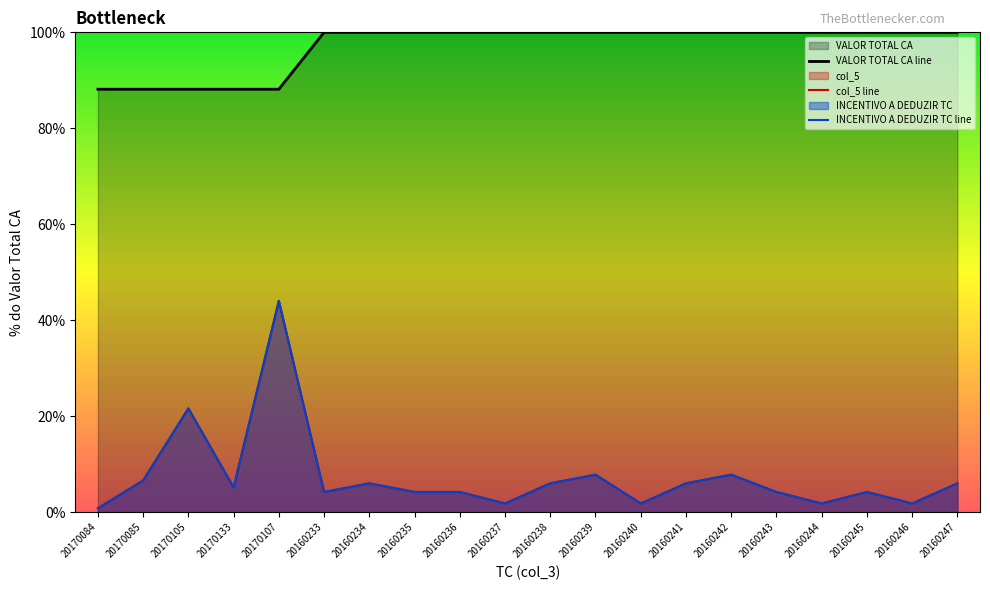

Which has a higher value, 20160239 or 20160233?

20160239